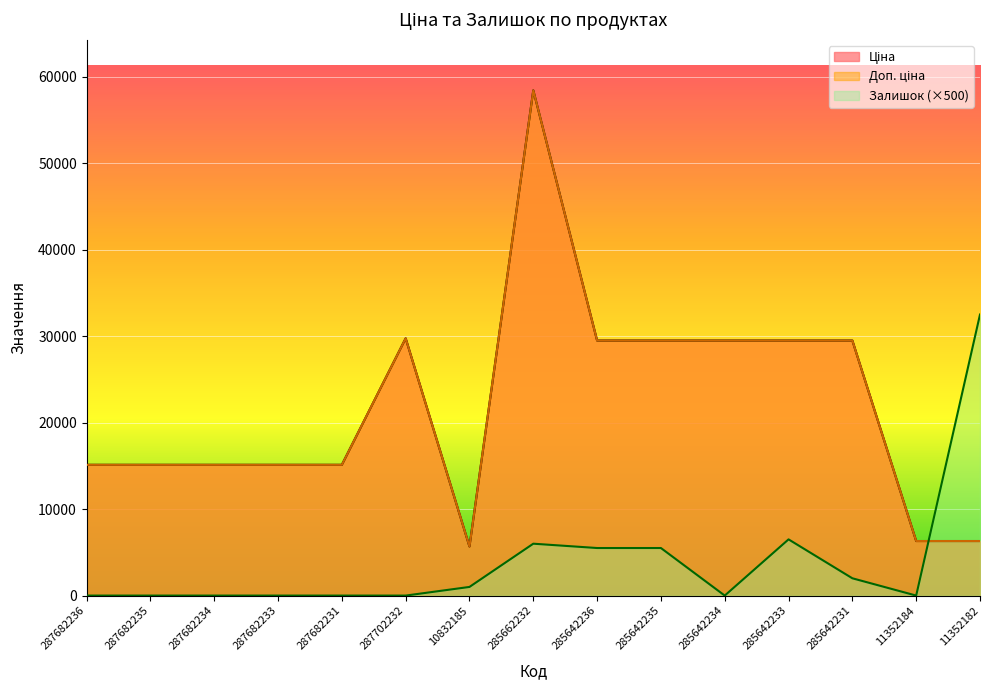

Reading left to right, list all the values displayed in this chart.

Ціна: 15120.0	15120.0	15120.0	15120.0	15120.0	29747.2	5673.8	58426.5	29491.5	29491.5	29491.5	29491.5	29491.5	6308.8	6308.8
Доп. ціна: 15120.0	15120.0	15120.0	15120.0	15120.0	29747.2	5673.8	58426.5	29491.5	29491.5	29491.5	29491.5	29491.5	6308.8	6308.8
Залишок: 0.0	0.0	0.0	0.0	0.0	0.0	1000.0	6000.0	5500.0	5500.0	0.0	6500.0	2000.0	0.0	32500.0